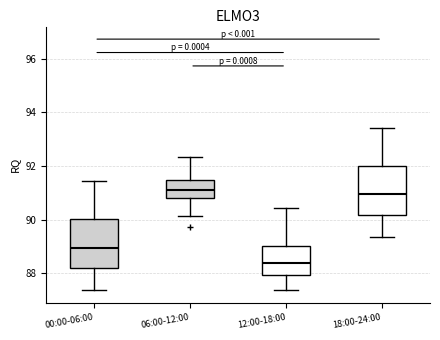

Where does the median line of the box for 18:00-24:00 sit on the y-axis? The values are not printed on the chart, so give them approximately, as read against the axis.

91.0